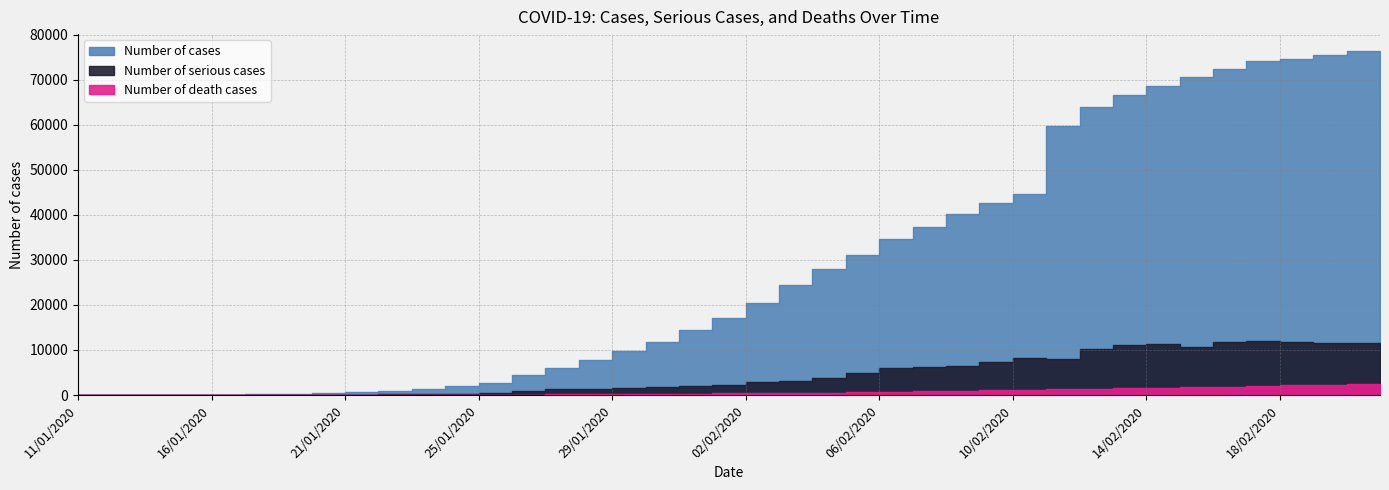

At which category is the sum across all series the highest?

21/02/2020